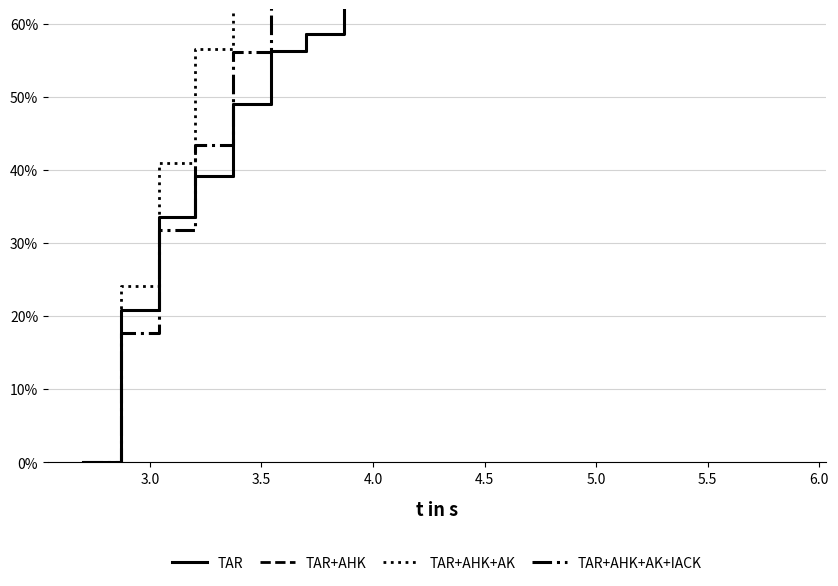

True or false: TAR+AHK+AK+IACK has more than 0 points higher than both neighbors.

True